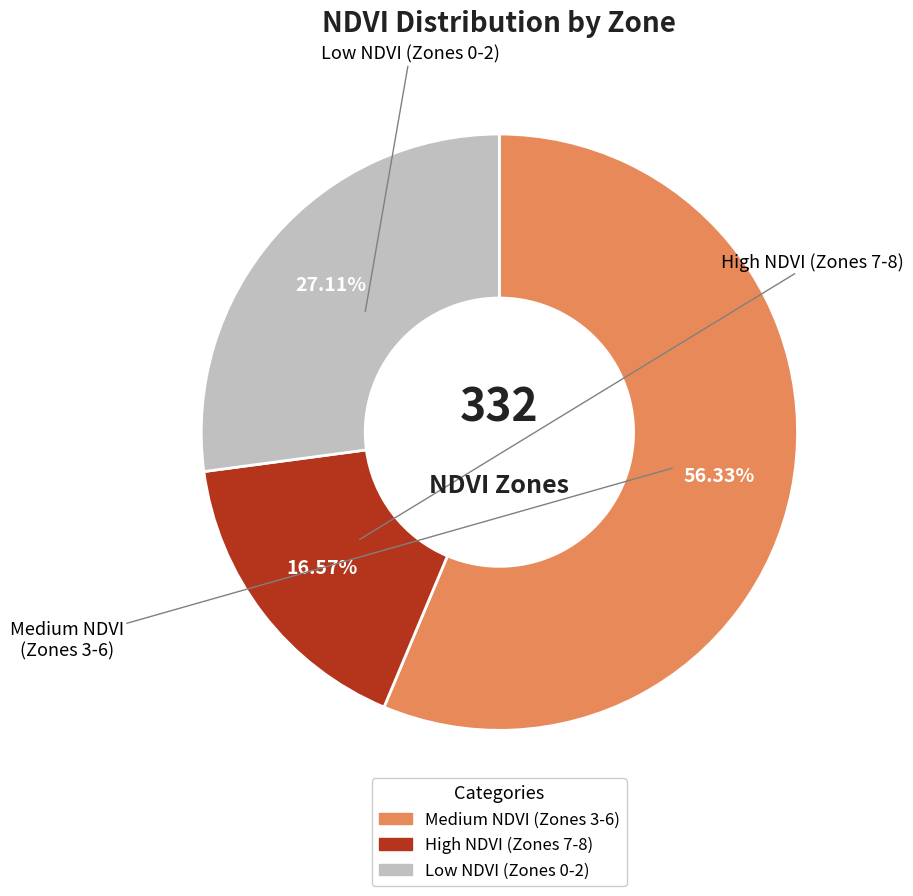

How many slices are in this pie chart?

3